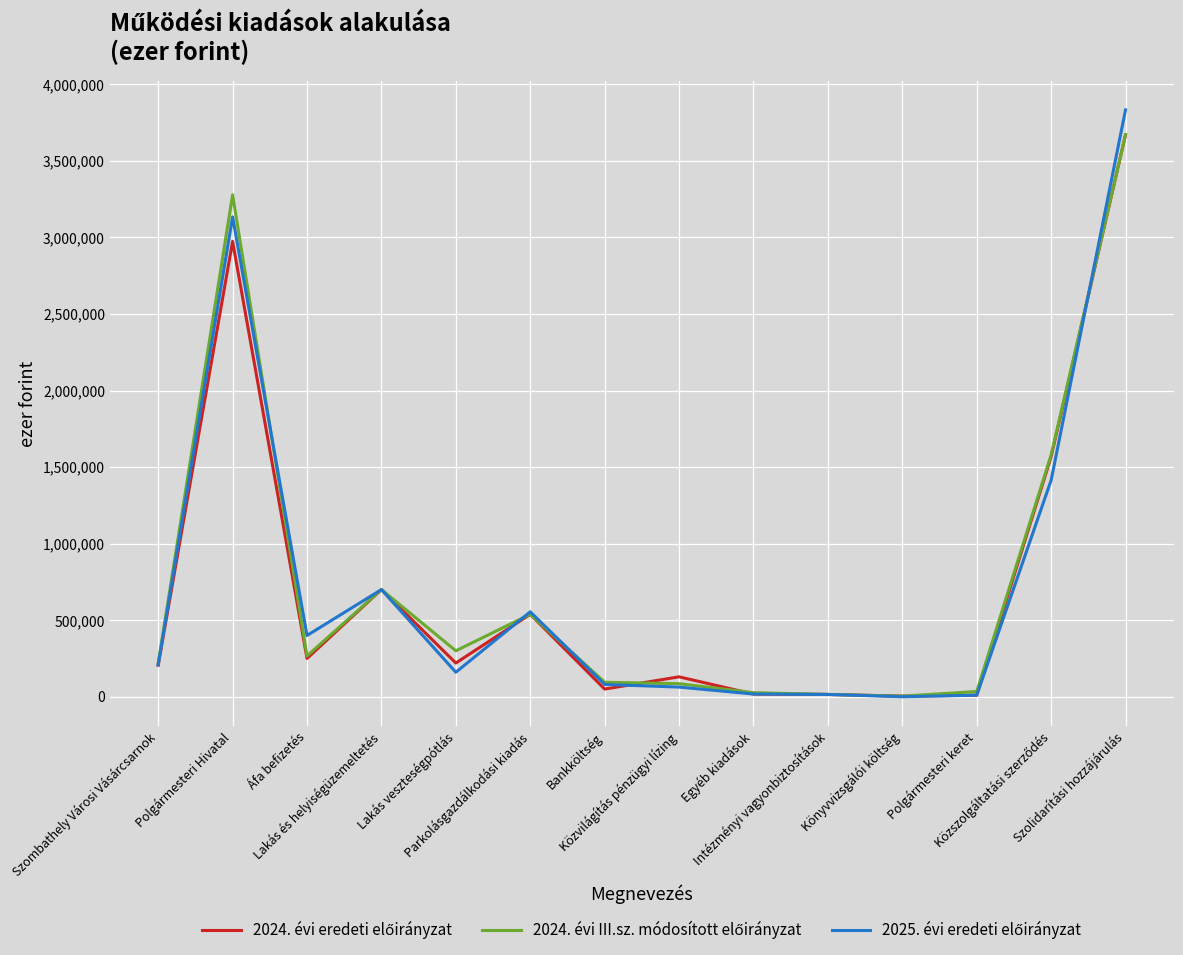

What is the greatest value displayed?

3833106